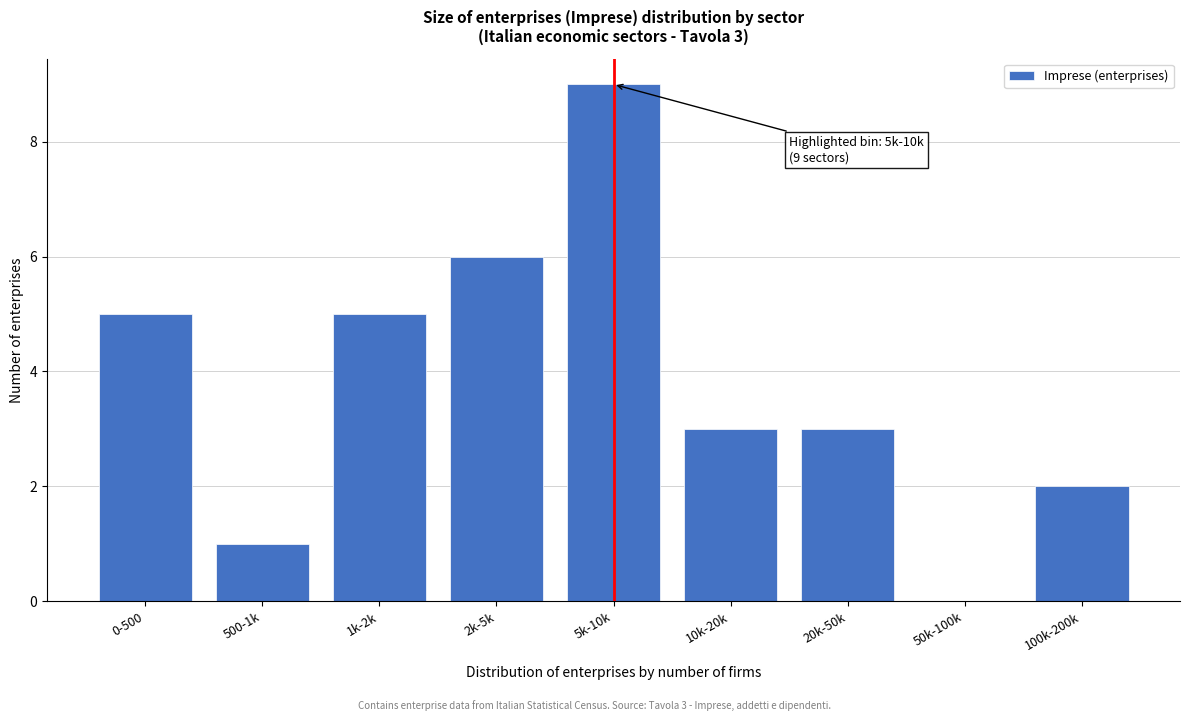

Reading left to right, extract all data points from this chart.

0-500=5	500-1k=1	1k-2k=5	2k-5k=6	5k-10k=9	10k-20k=3	20k-50k=3	50k-100k=0	100k-200k=2